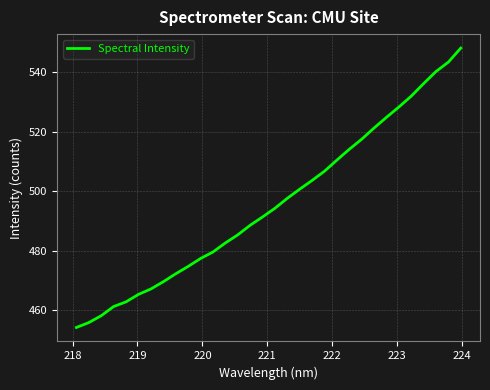

How many categories are shown in the chart?

32